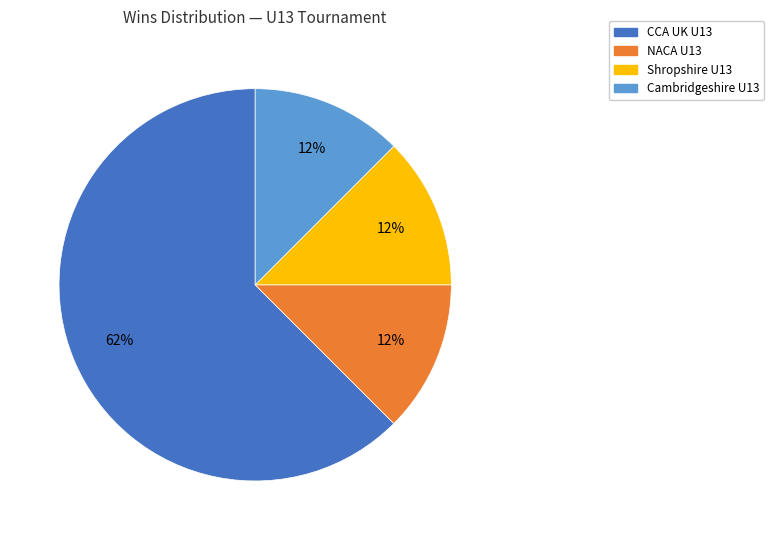

To the nearest percent, what is the average slice percentage?

25%